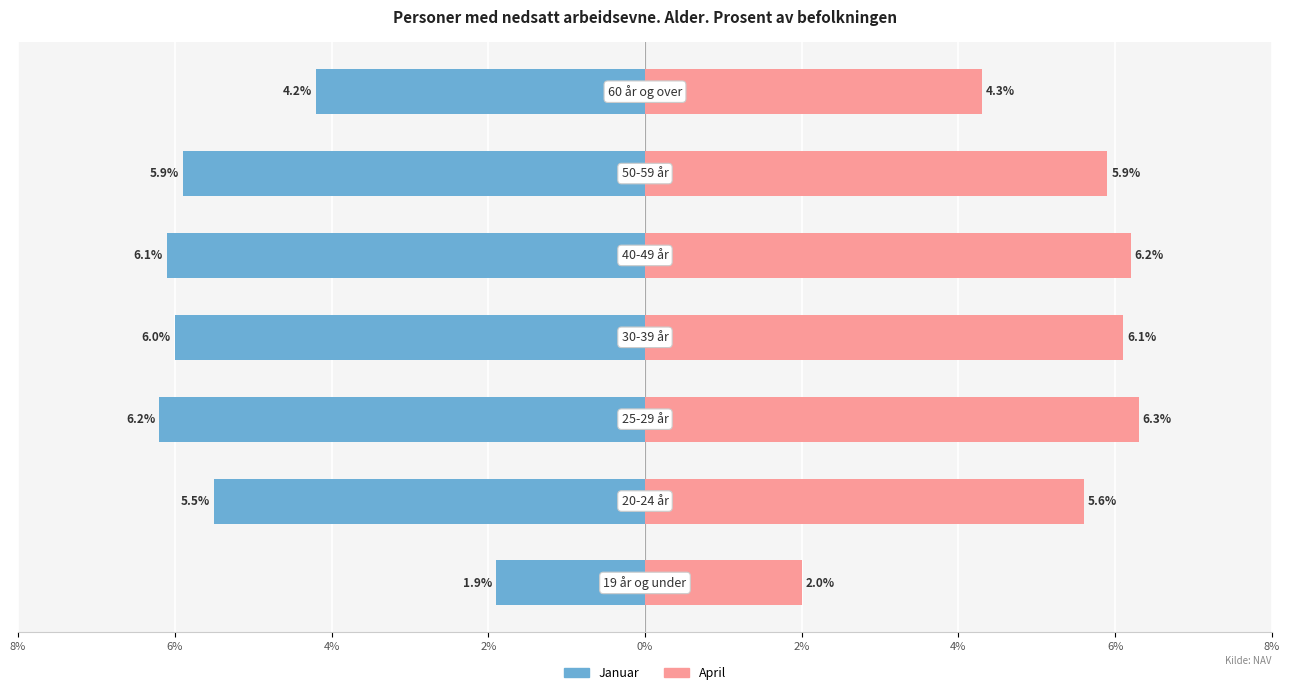

How many bars are there in total?

14